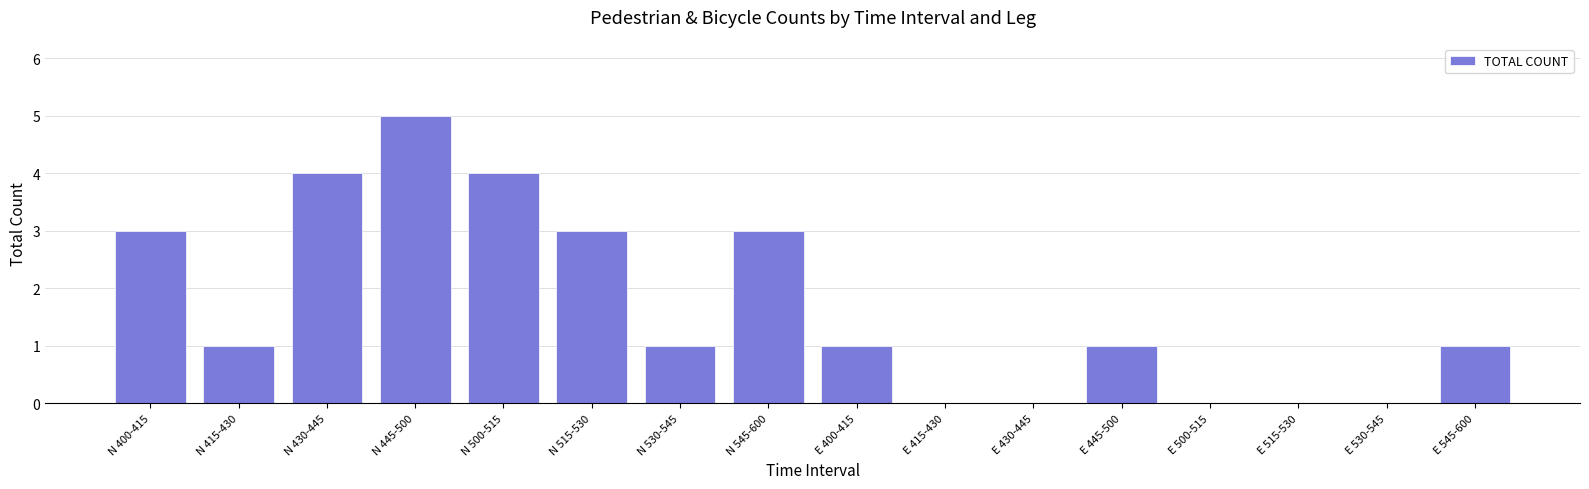

What is the sum of all values?

27